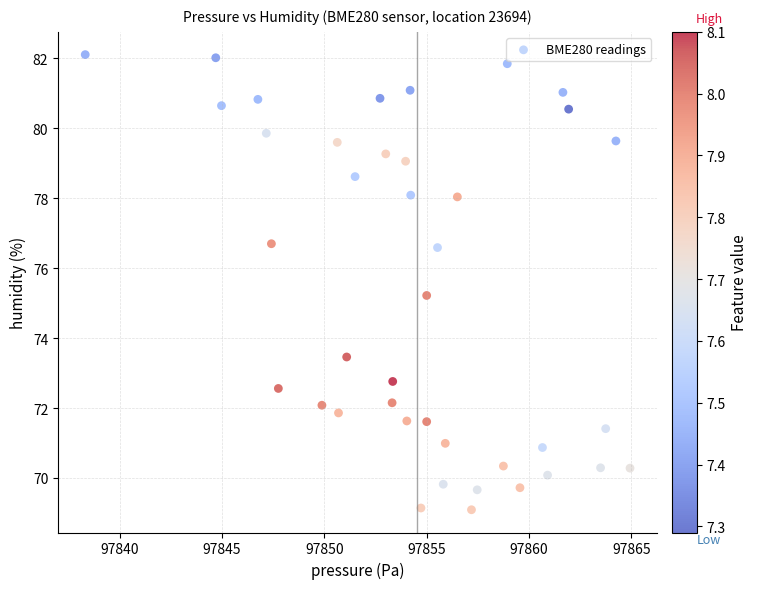

What Y value in the scatter plot is closest to 75?

75.2